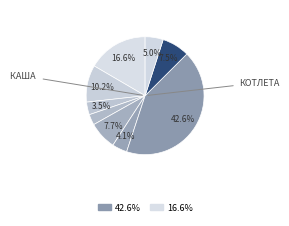

Count the number of slices in the pie.

9